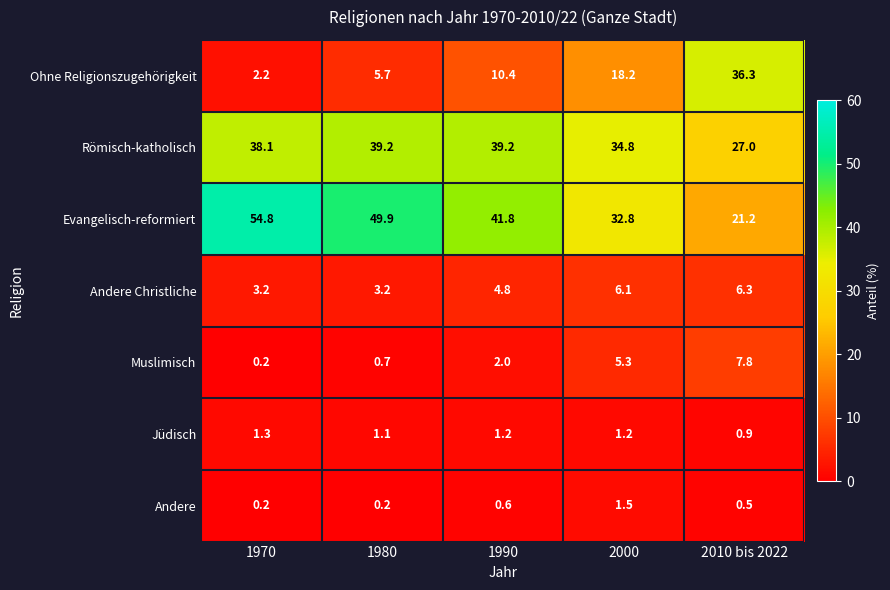

Which label corresponds to the largest value in the chart?

1970